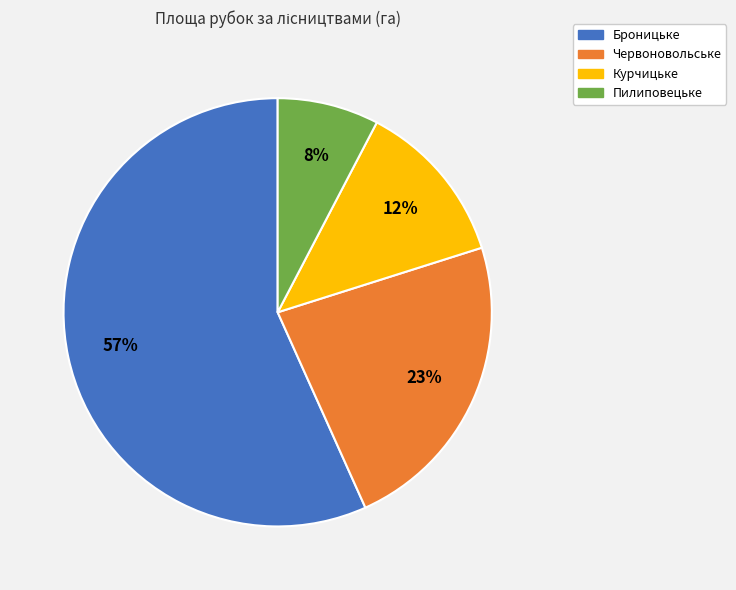

What percentage is the Пилиповецьке slice, to the nearest percent?

8%